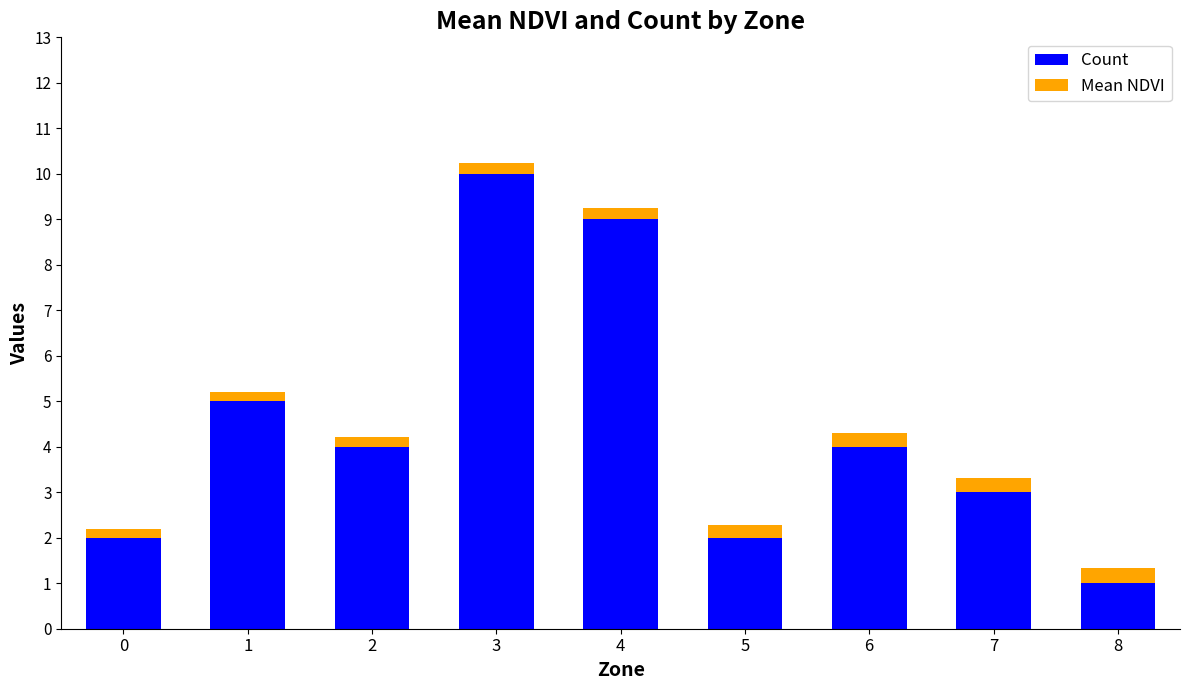

Where does the Count series first go above 4?

1